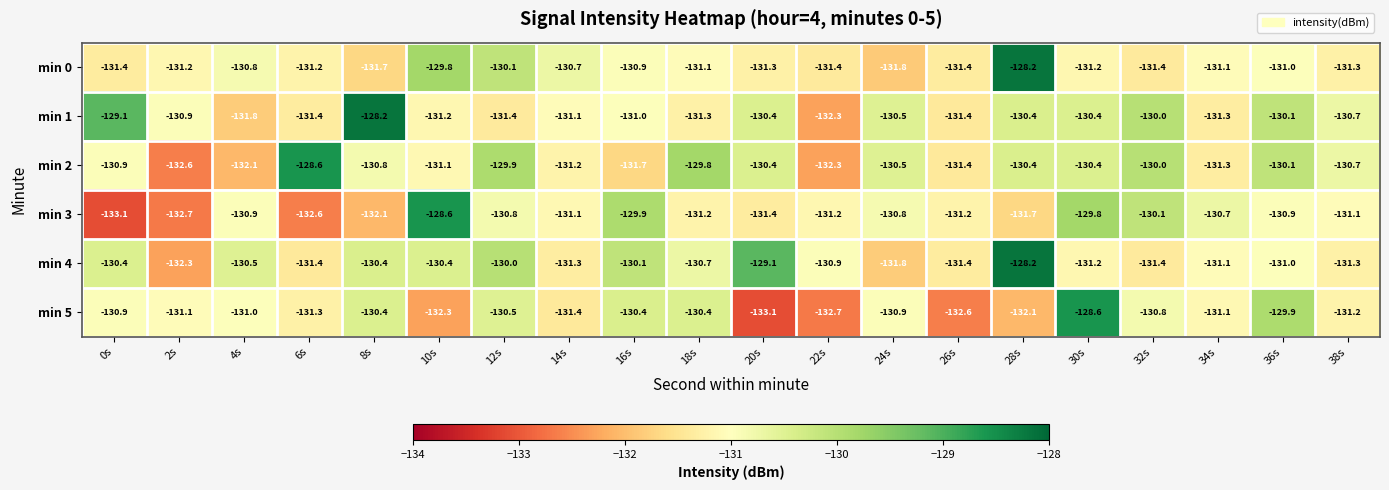

What is the average value of the min 1 series?

-130.7